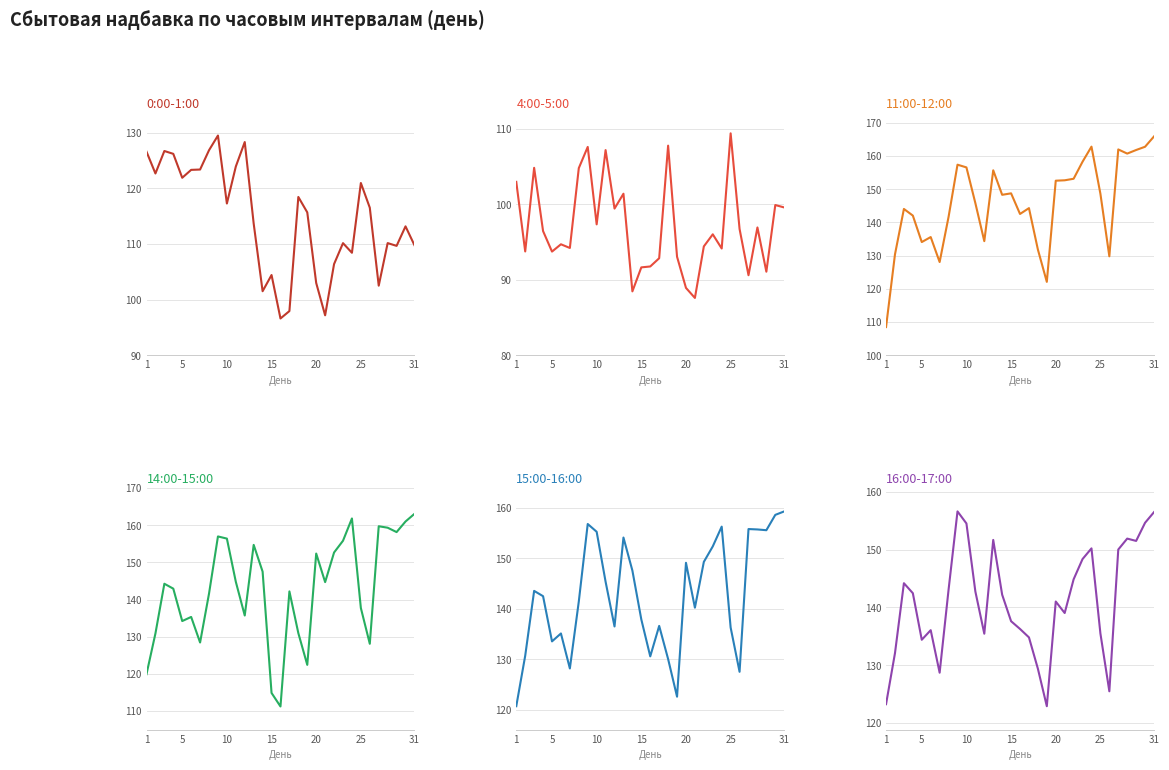

The 15:00-16:00 series shows 256.2 at 29. True or false?

False